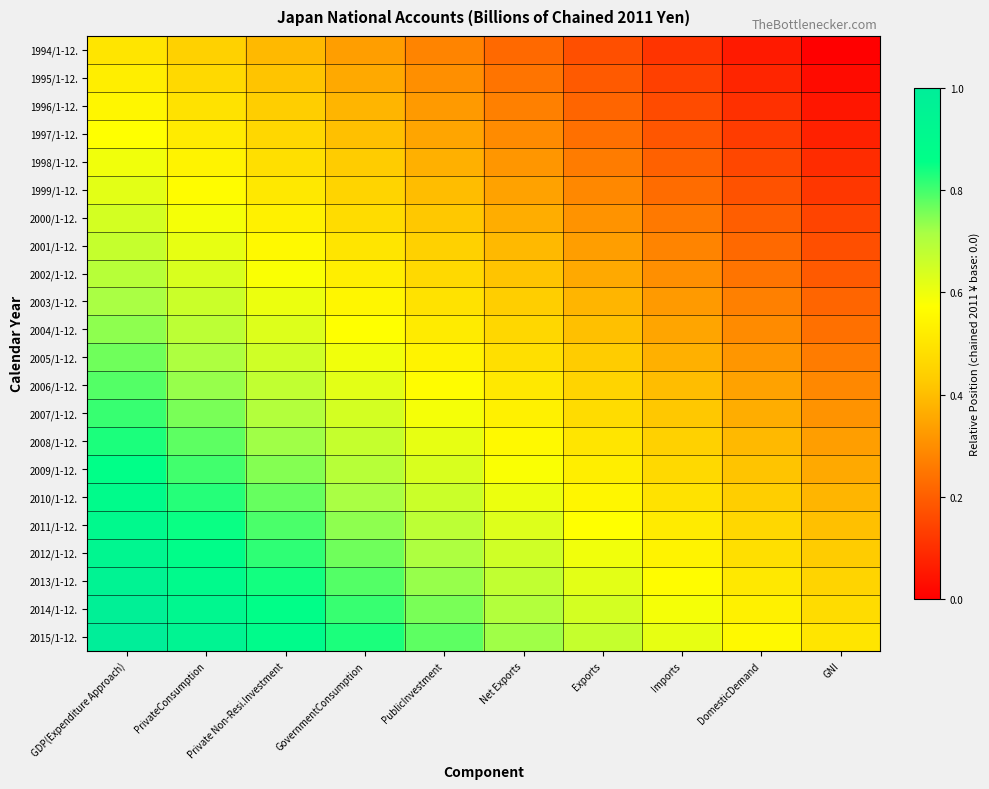

At which category is the sum across all series the highest?

GDP(Expenditure Approach)